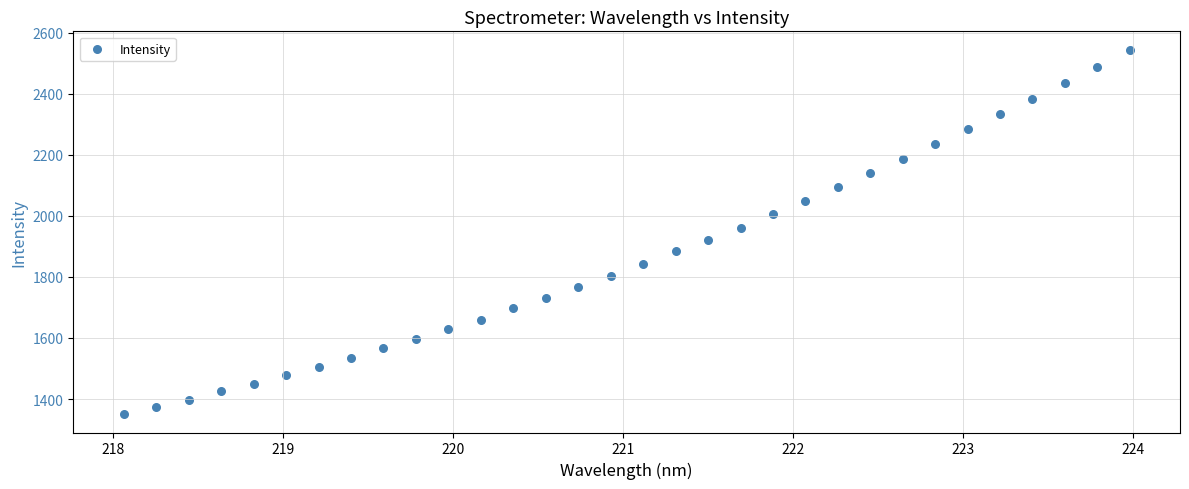

What is the range of Y values (max minus min)?

1195.5